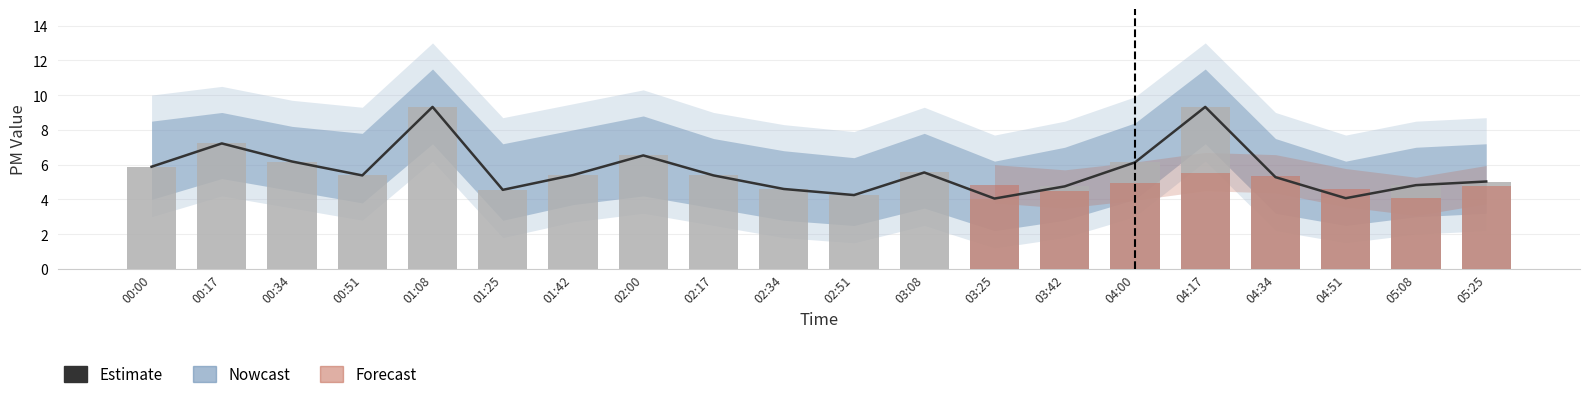

What is the greatest value displayed?

9.3